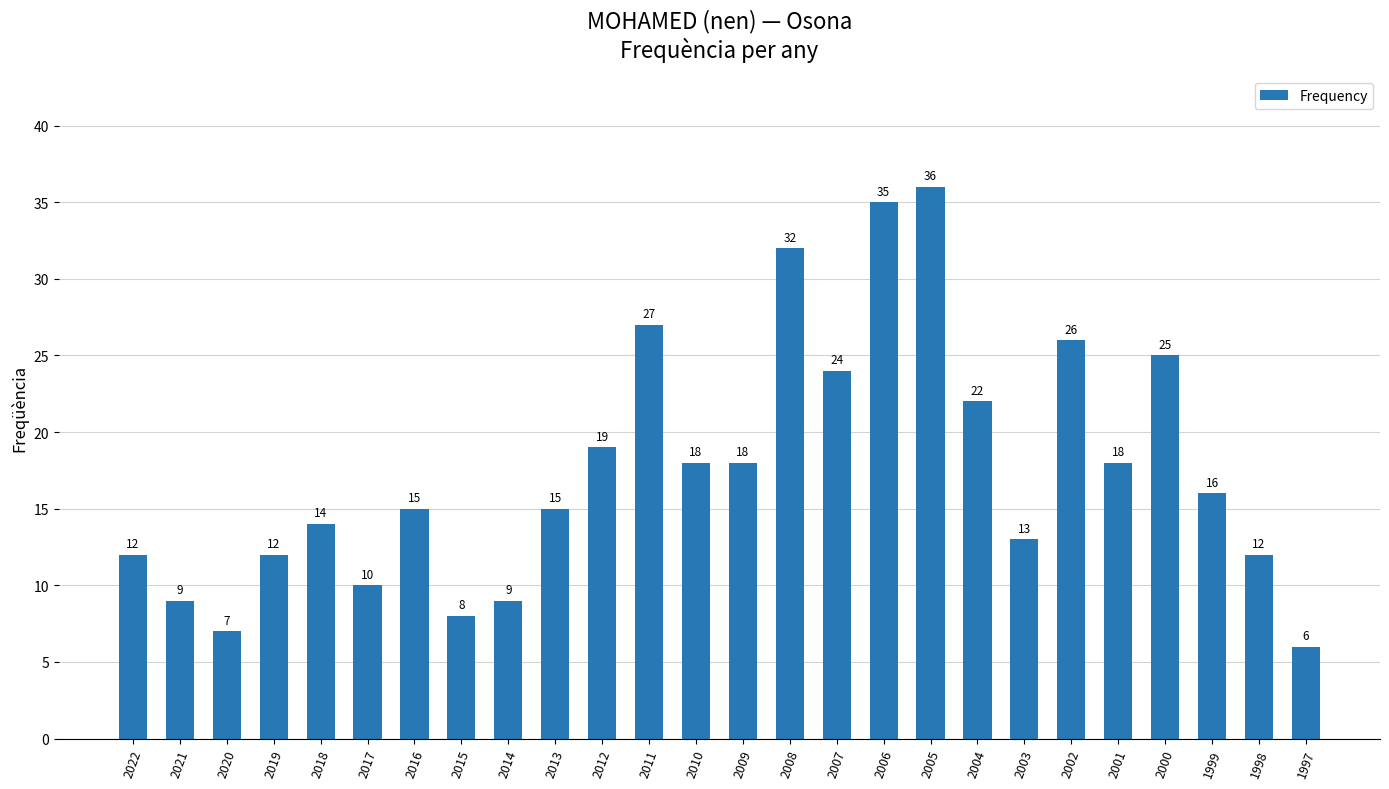

What is the difference between the maximum and second lowest values?

29